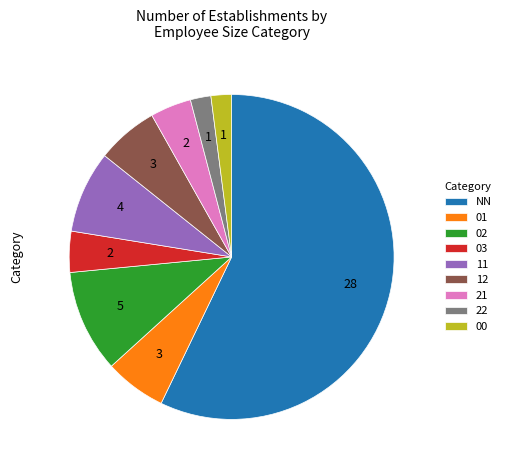

Do 03 and 22 together represent more than half of the pie?

No